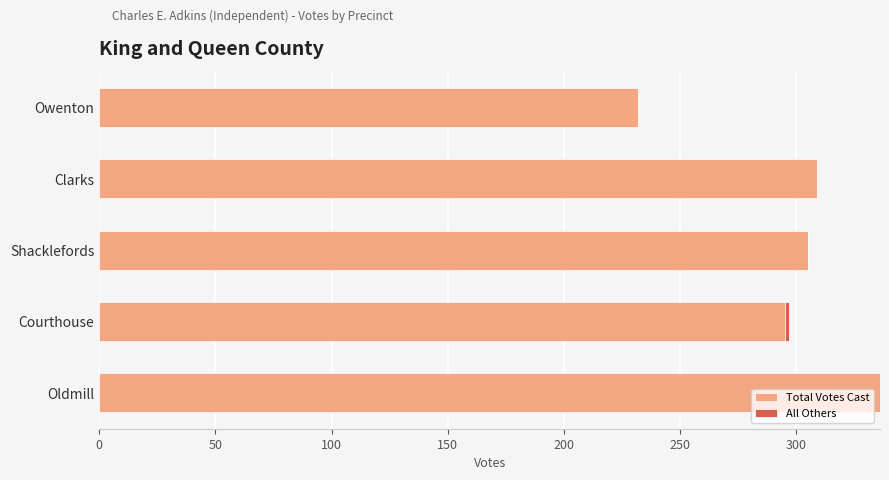

At which category is the sum across all series the highest?

Oldmill